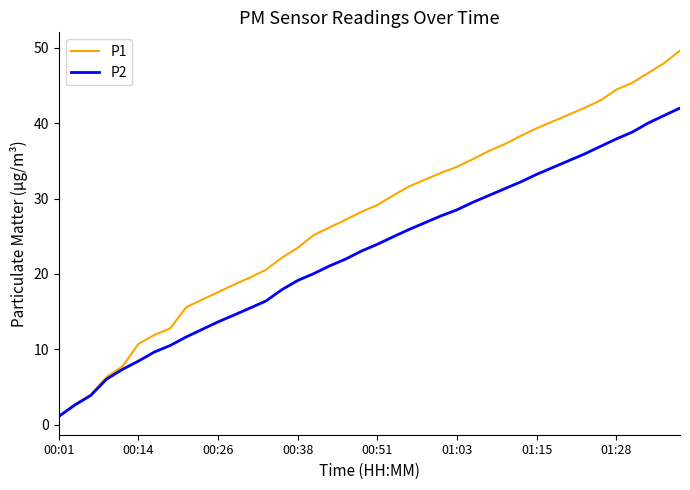

Which series has the largest total across all categories?

P1